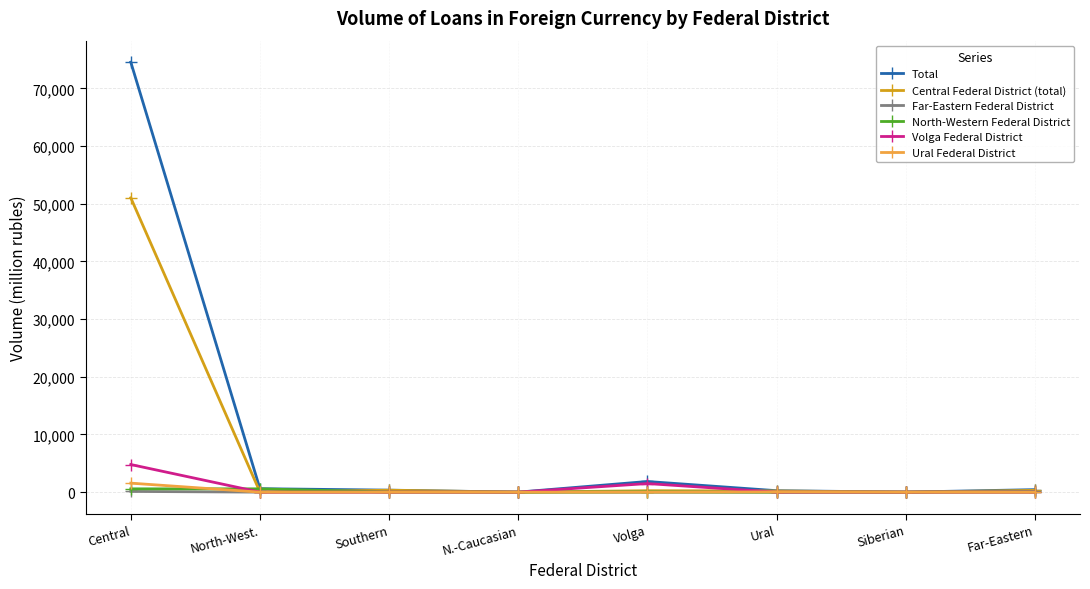

What is the value of the Total point at the 2nd from the left?

599